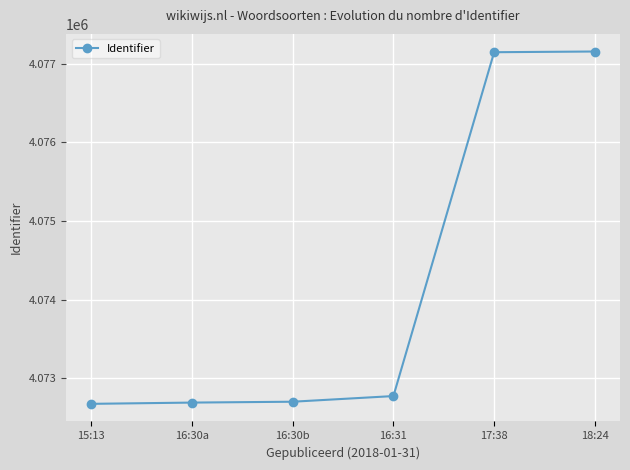

Between 16:30a and 18:24, which is larger?

18:24